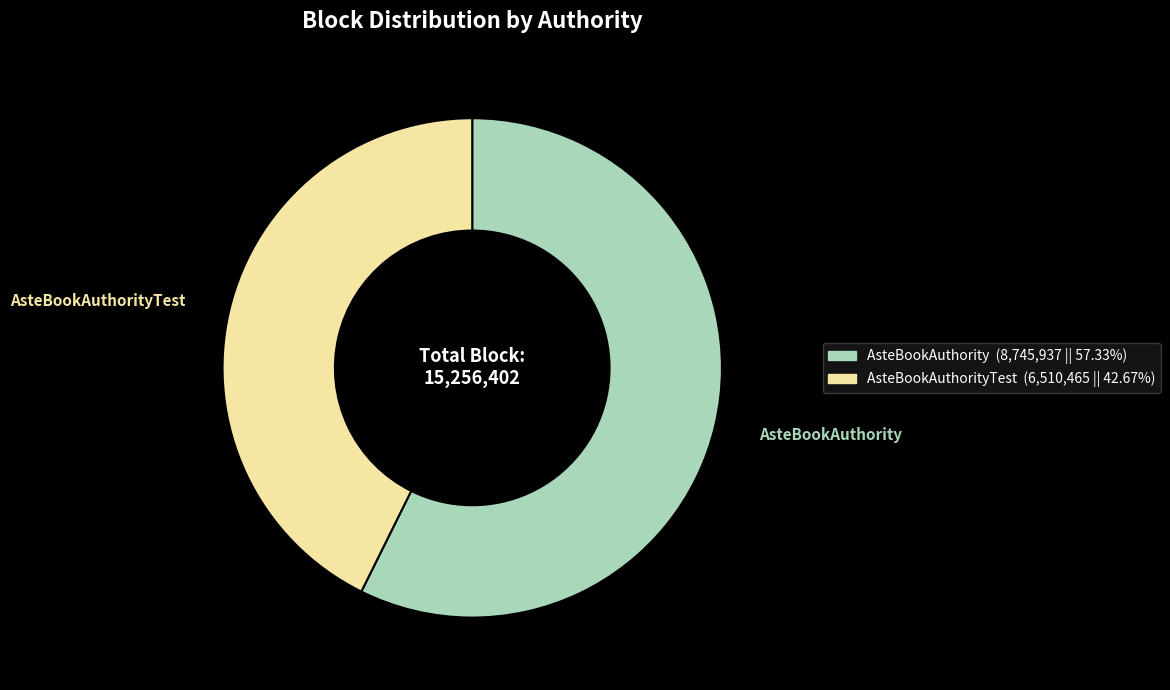

Is there any slice that represents more than half of the pie?

Yes